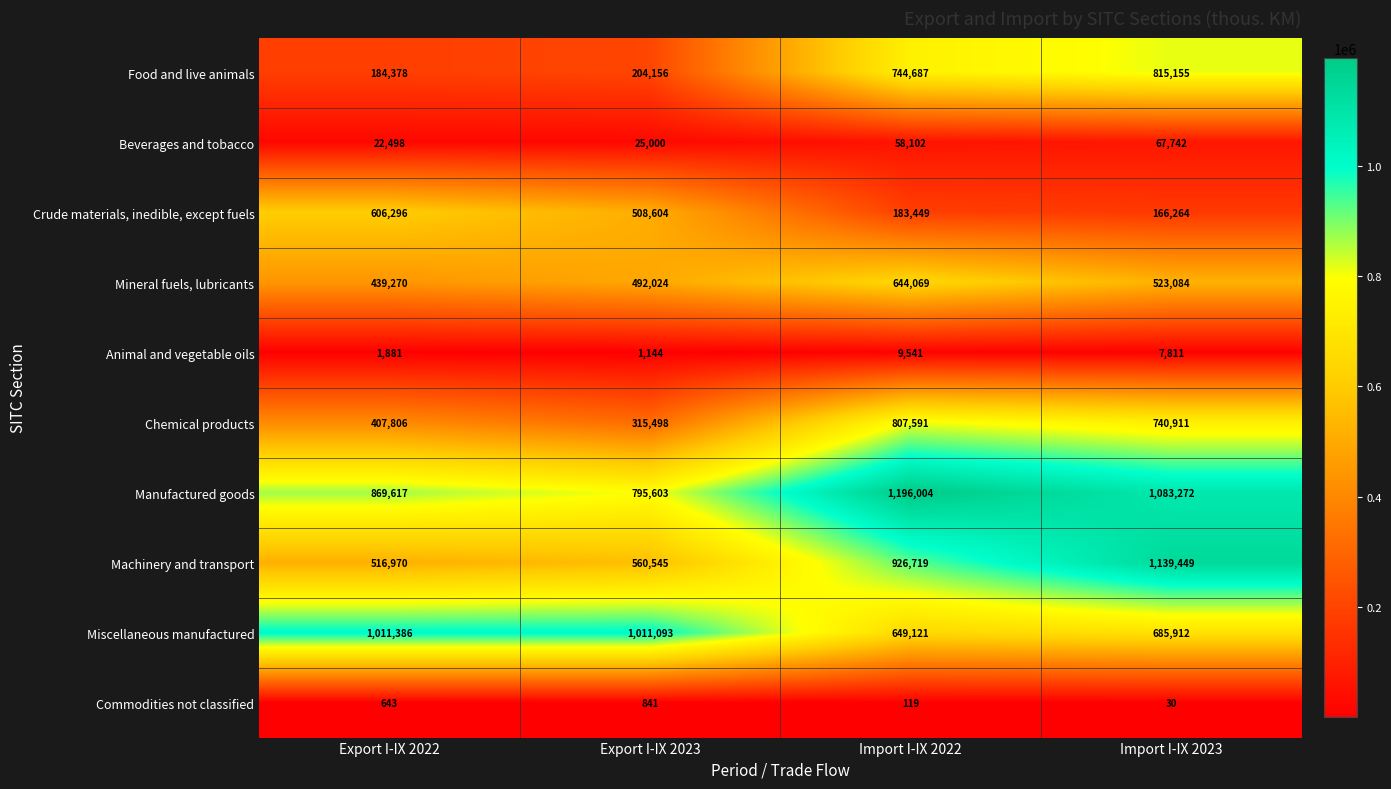

The value of Chemical products at Import I-IX 2023 is 740911. True or false?

True